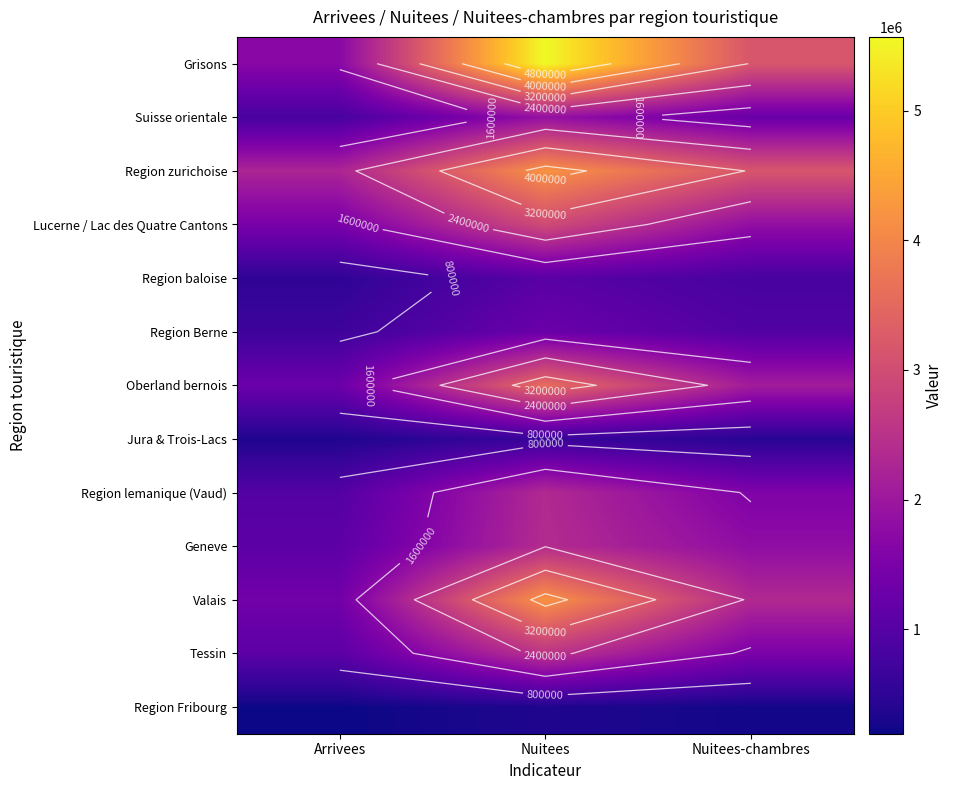

How many data points in Region baloise are less than 813122?

1